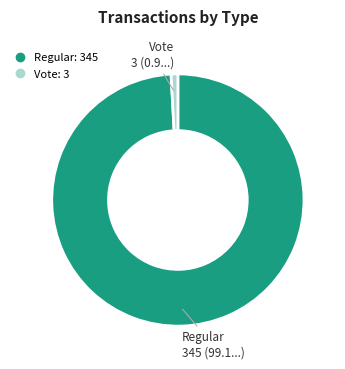

Does any single category account for the majority?

Yes